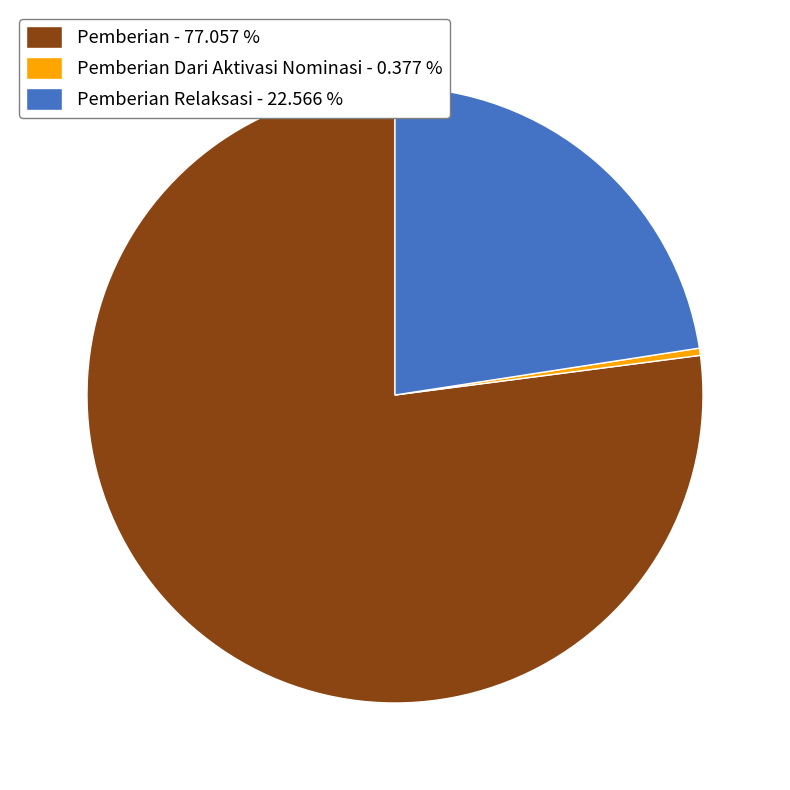

Rank the categories by value from lowest to highest.

Pemberian Dari Aktivasi Nominasi - 0.377 %, Pemberian Relaksasi - 22.566 %, Pemberian - 77.057 %